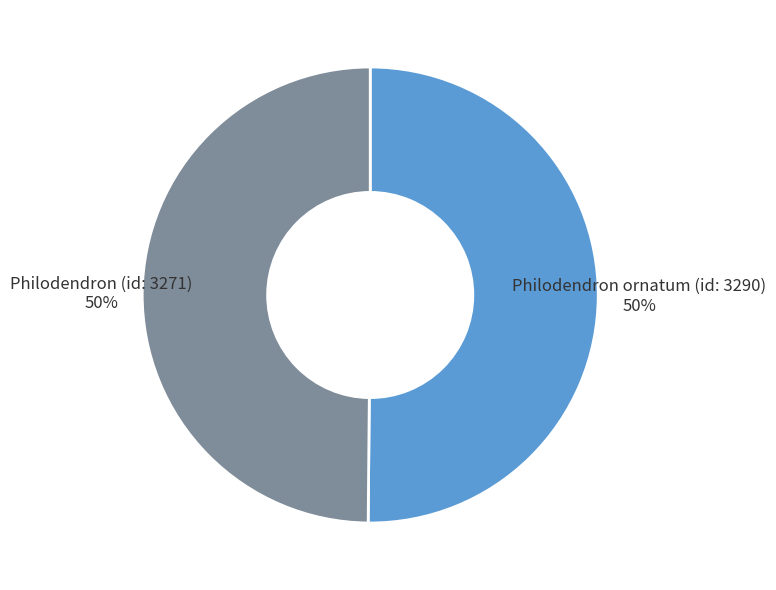

How many segments does this pie chart have?

2